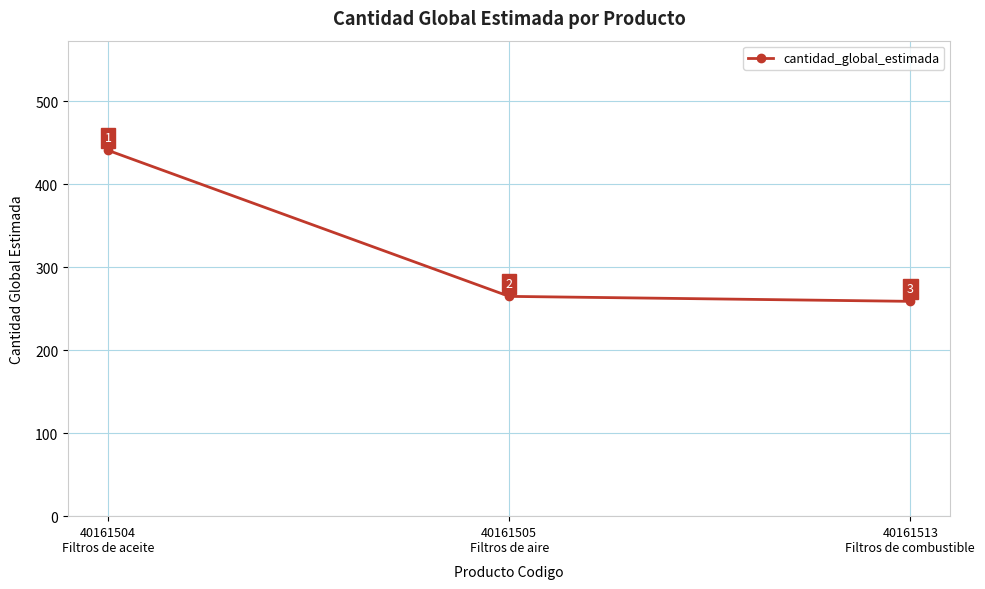

What is the difference between the maximum and minimum values?

182